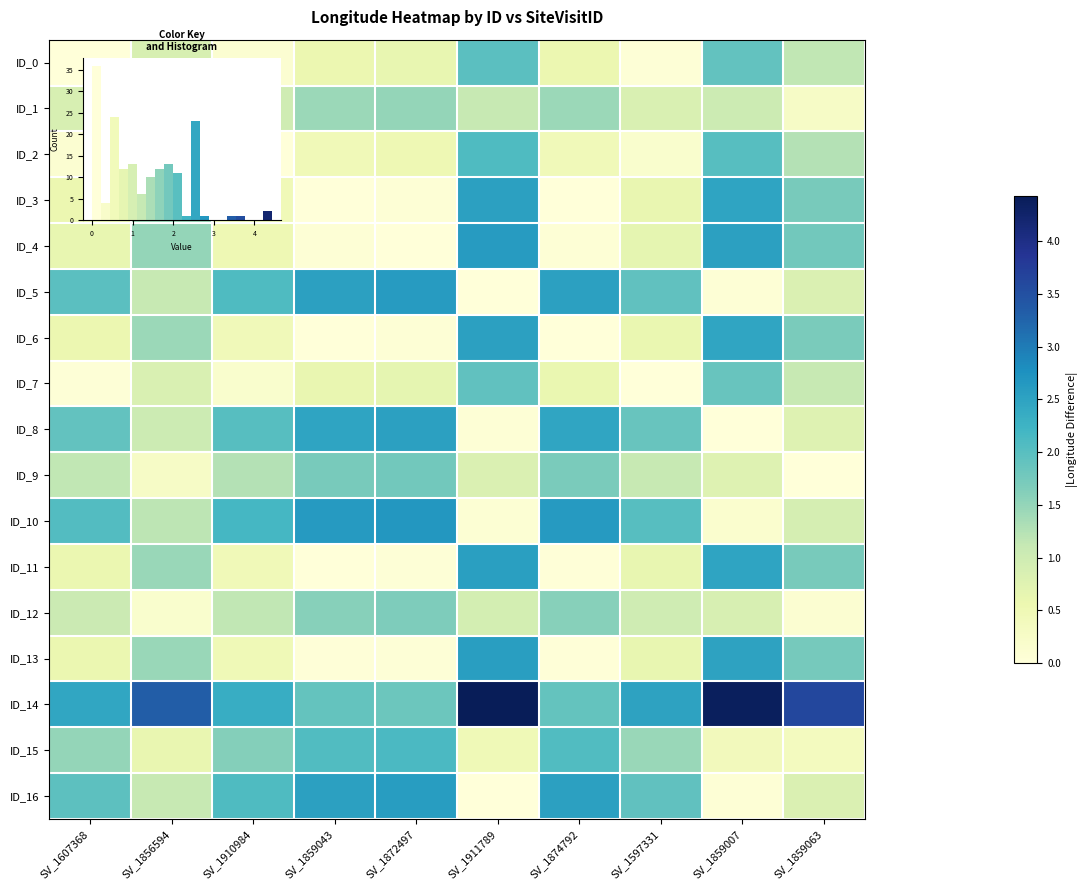

At which category does the chart reach its minimum across all series?

SV_1607368